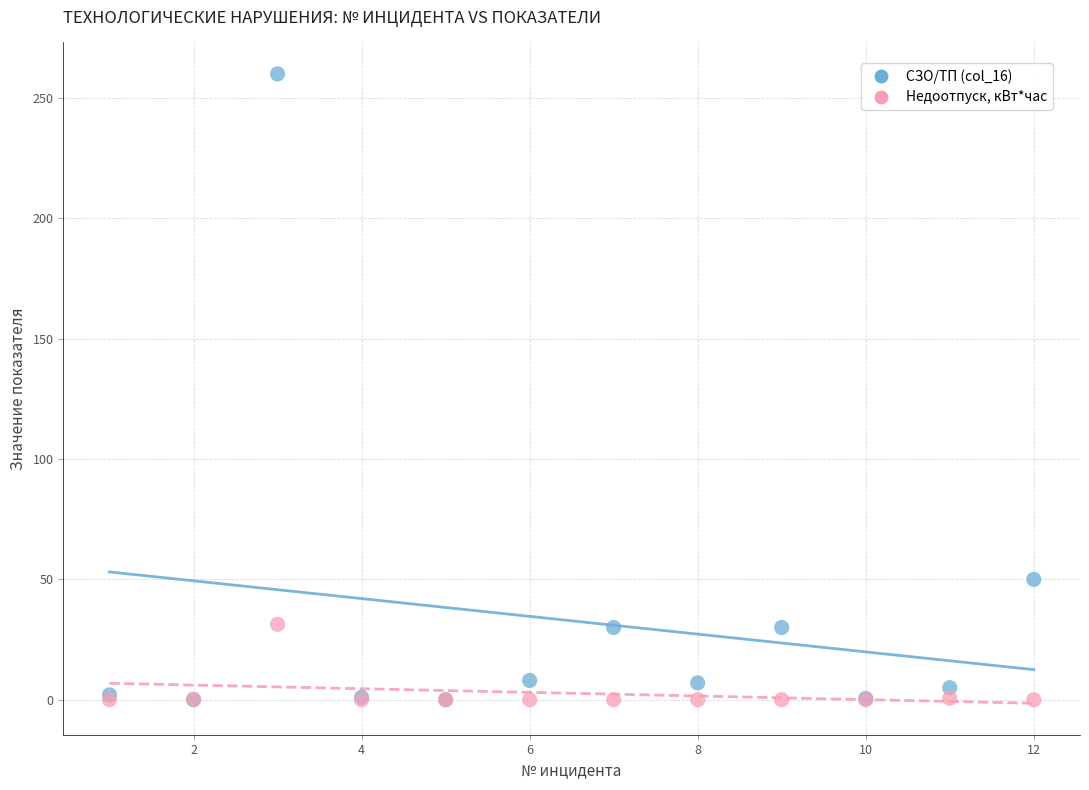

Which series reaches the maximum Y coordinate?

СЗО/ТП (col_16)